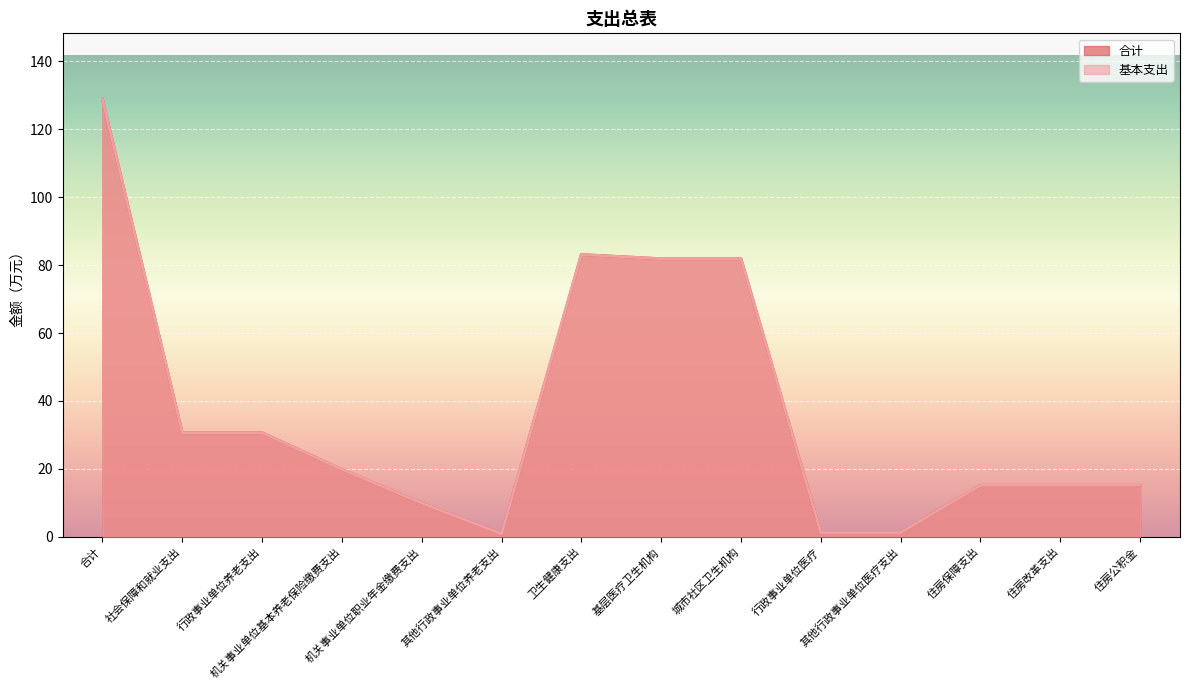

The 合计 series shows 9.1 at 社会保障和就业支出. True or false?

False